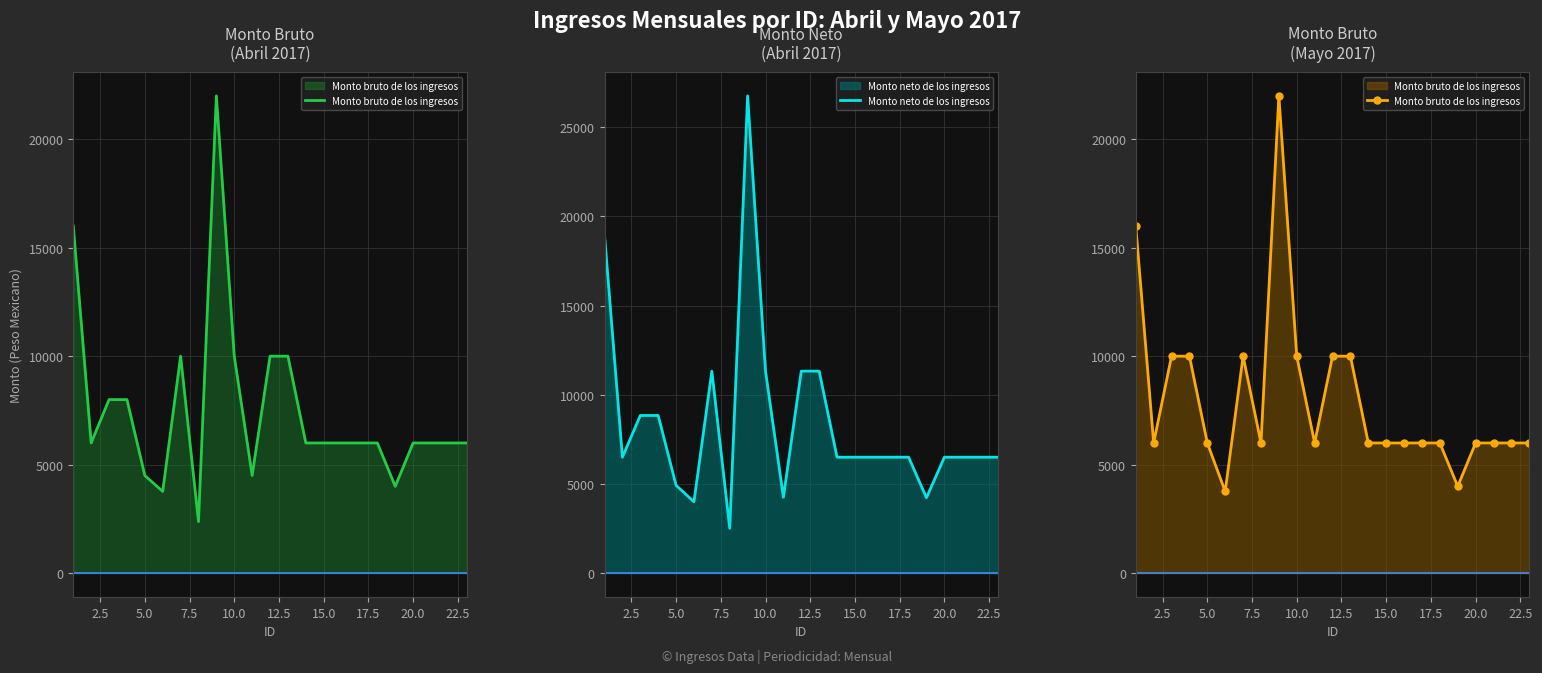

What are all the series names shown in the legend?

Monto bruto de los ingresos, Monto neto de los ingresos